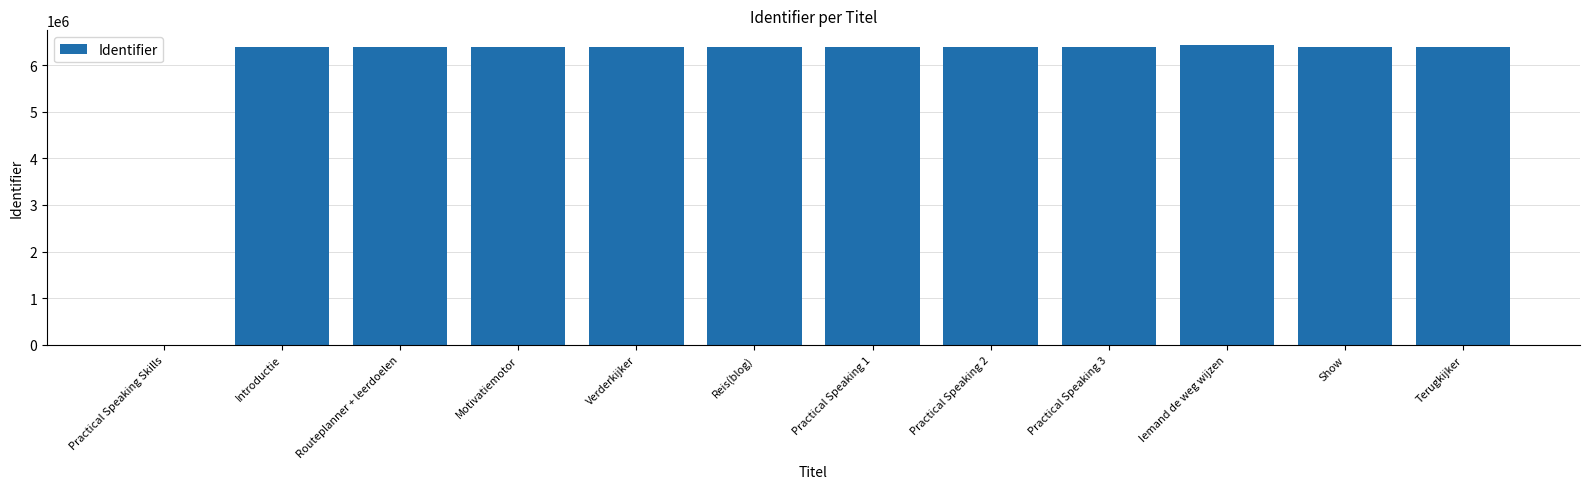

What is the change in value from Practical Speaking 3 to Iemand de weg wijzen?

+39530